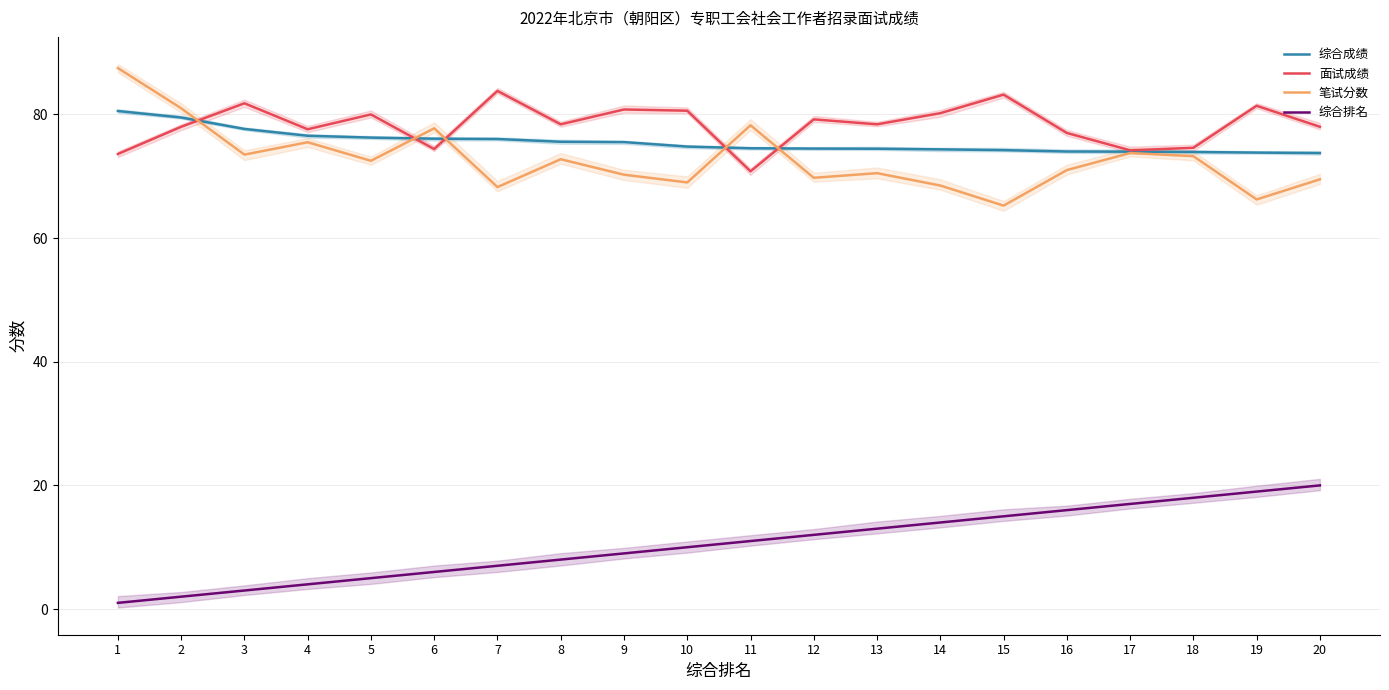

What is the total value across all series at 16?

238.0